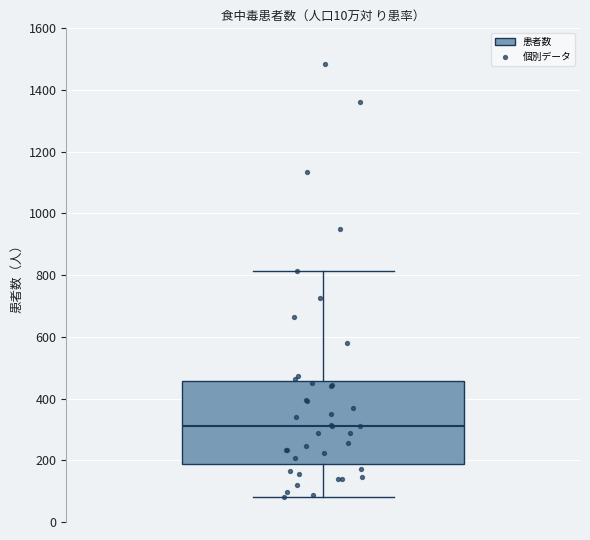

Where is the upper edge of the box on the y-axis? The values are not printed on the chart, so give them approximately, as read against the axis.

460